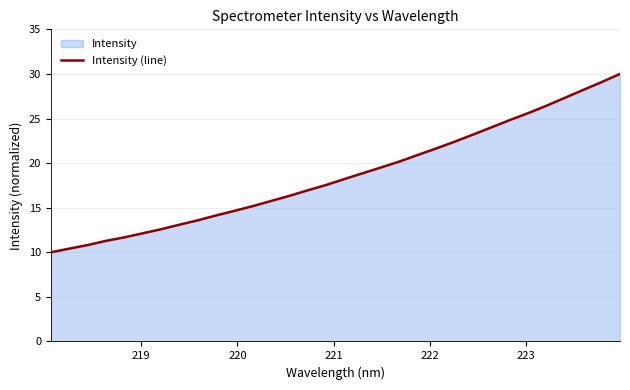

What is the maximum value shown in the chart?

30.0